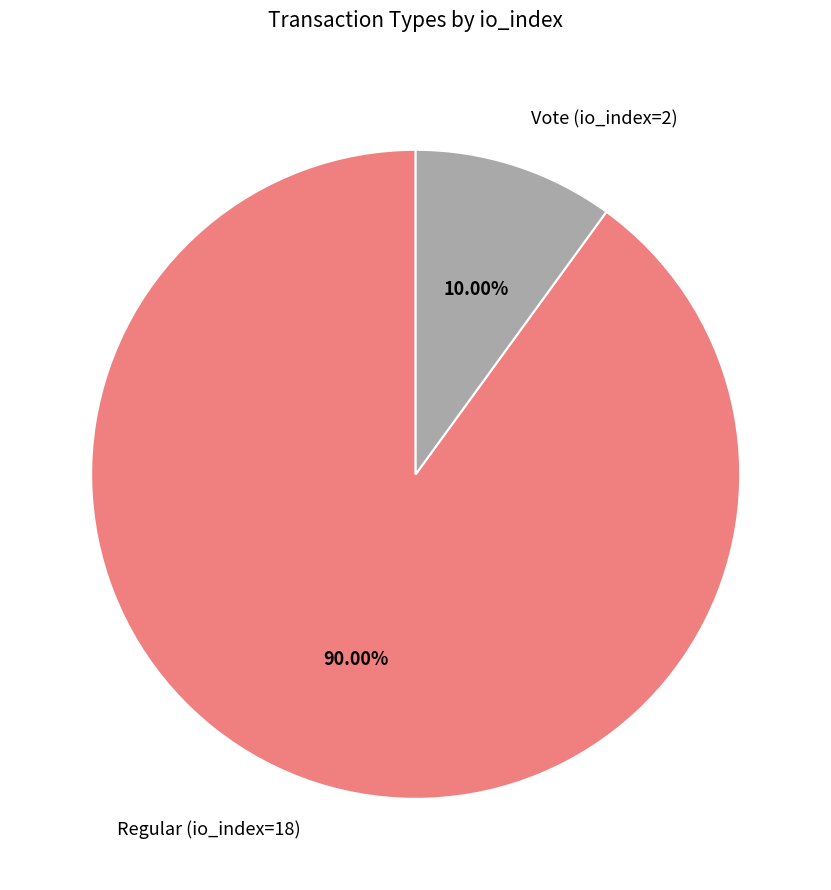

Is there a majority slice in this chart?

Yes